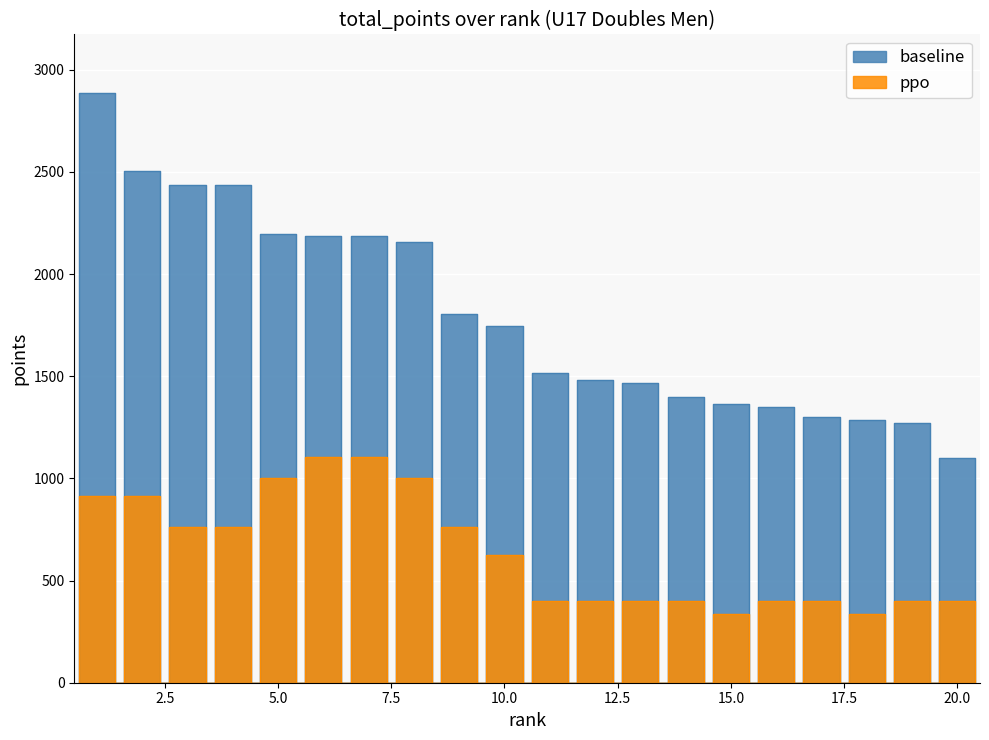

What is the approximate value of baseline at 20, to the nearest 10?

1100